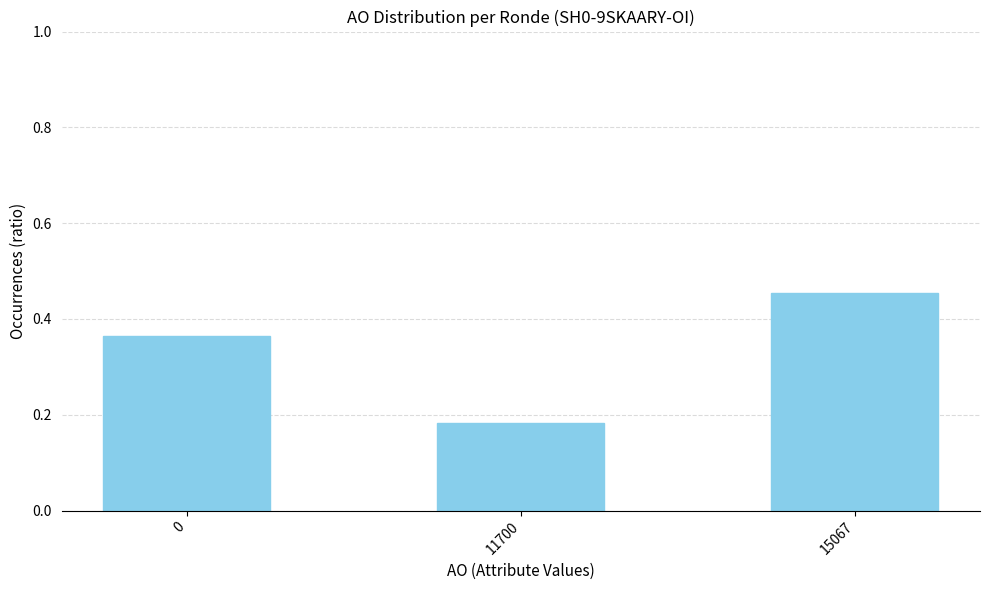

Is it true that the value at 11700 is 0.3?

False